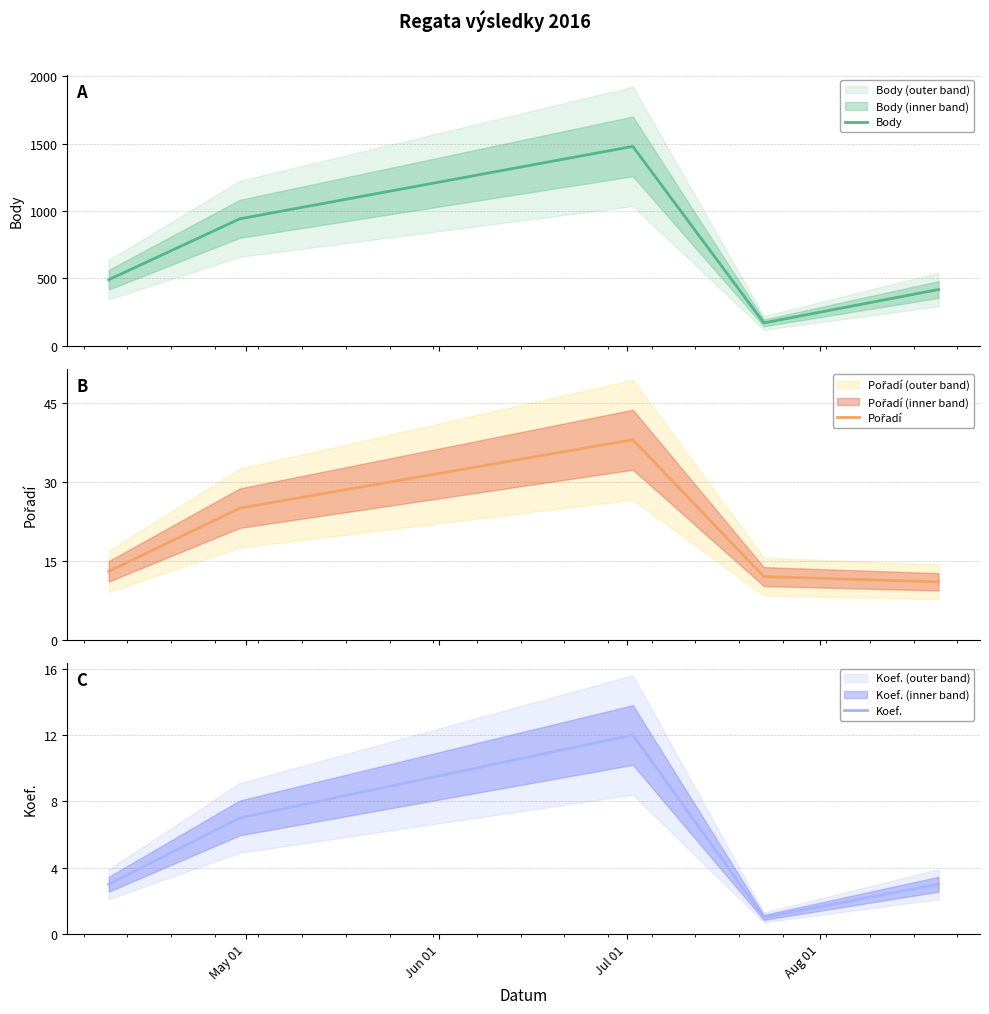

True or false: Koef. and Body cross at least once.

False